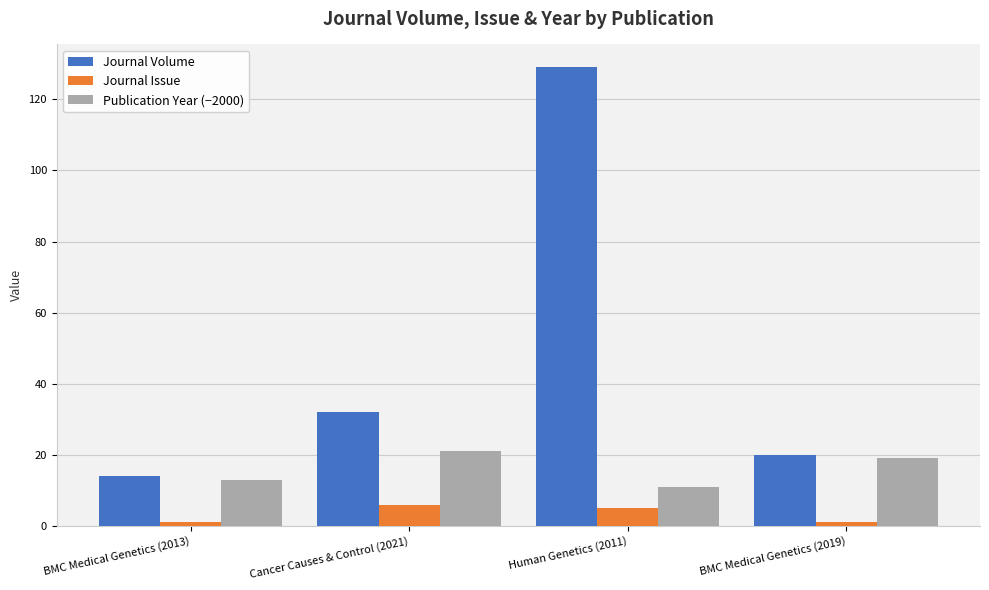

The Journal Volume series shows 223 at Human Genetics (2011). True or false?

False